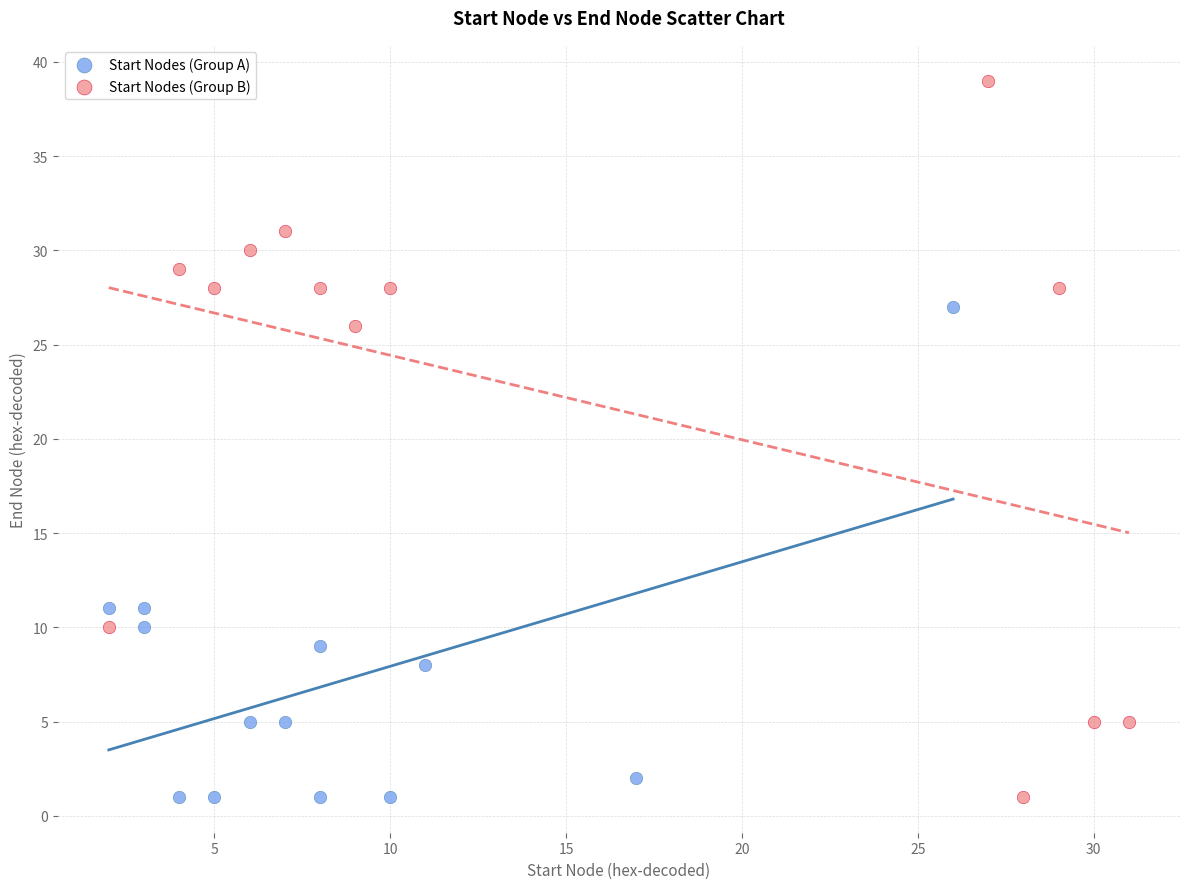

Which series reaches the maximum Y coordinate?

Start Nodes (Group B)